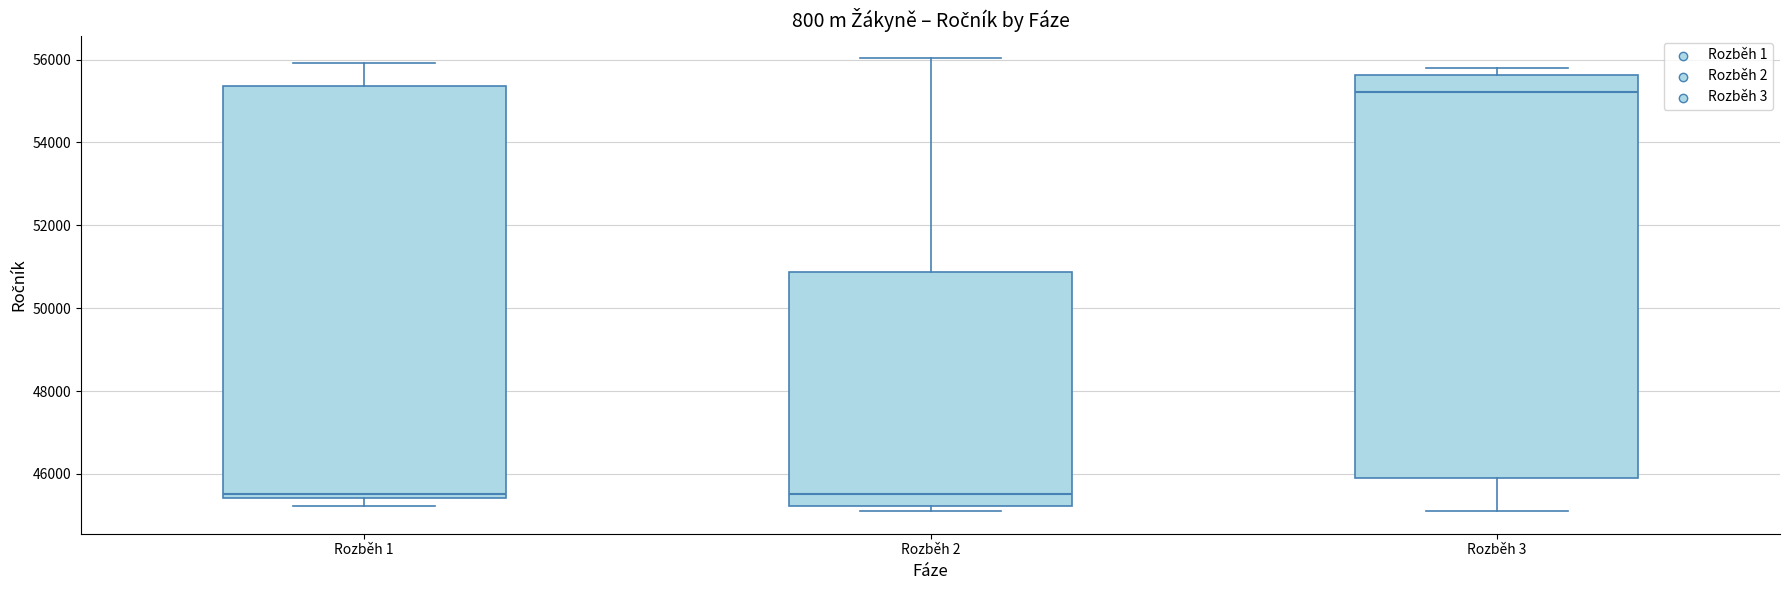

Reading left to right, transcribe this box plot: for each box, give where its median line is, the range the box spans, and where its two whiskers end, as read against the y-axis. The values are not printed on the chart, so give them approximately, as read against the axis.

Rozběh 1: median 45600, box 45400 to 55400, whiskers 45200 to 56000
Rozběh 2: median 45600, box 45200 to 50800, whiskers 45200 (just below the box's lower edge) to 56000
Rozběh 3: median 55200, box 46000 to 55600, whiskers 45200 to 55800